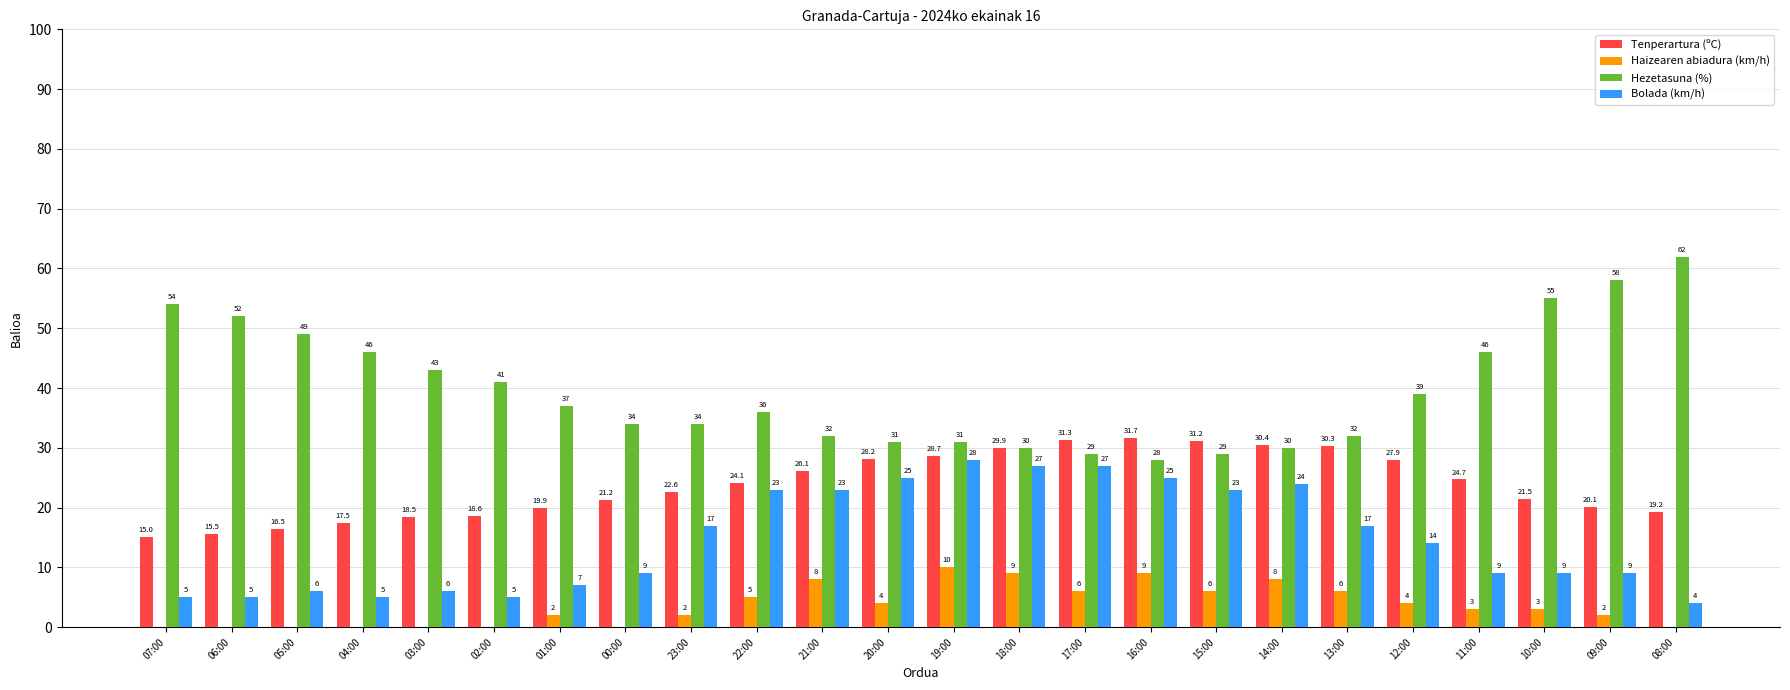

What is the sum of all Hezetasuna (%) values?

958.0